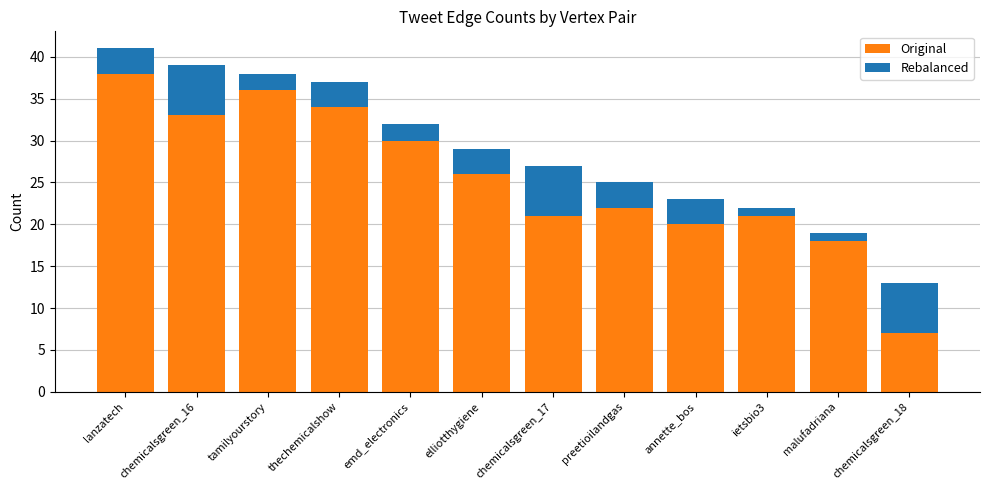

Does the chart contain any negative values?

No